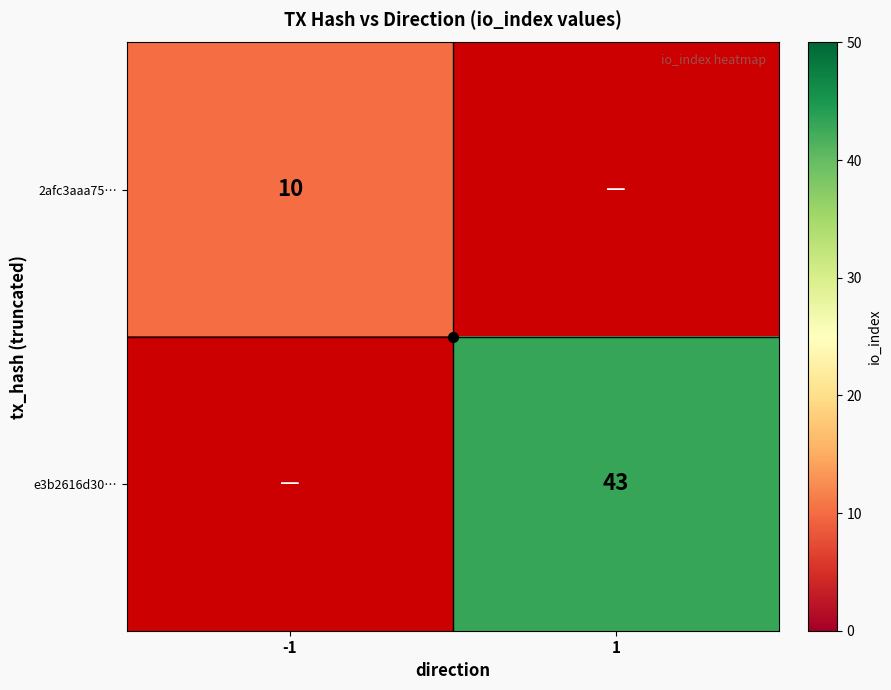

At -1, list the series in order from smallest to largest.

2afc3aaa75…, e3b2616d30…